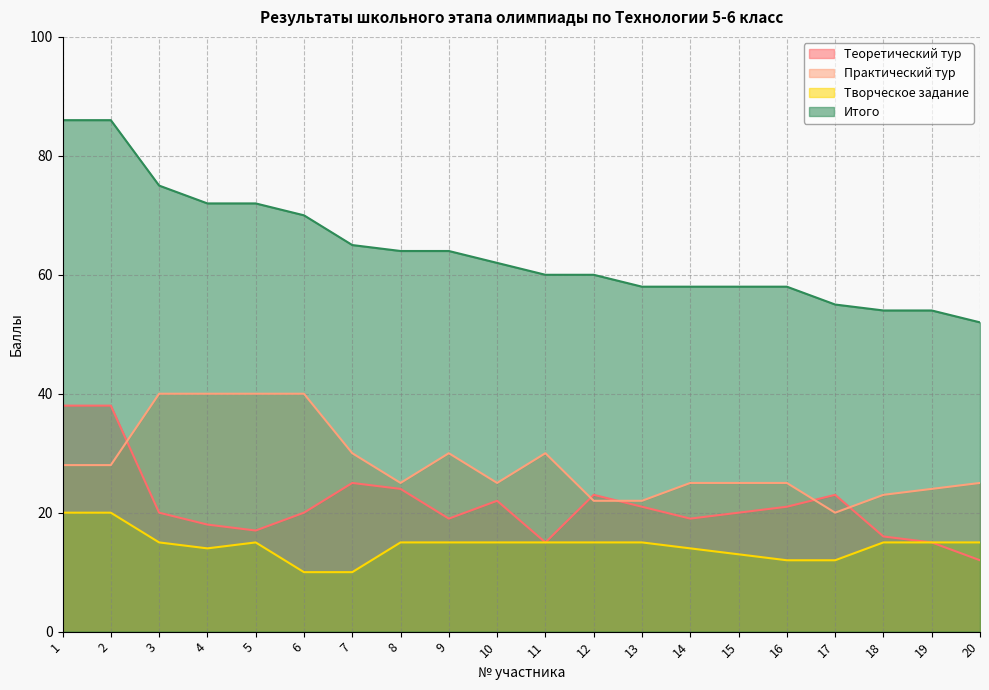

At which label does Творческое задание first exceed 15?

1